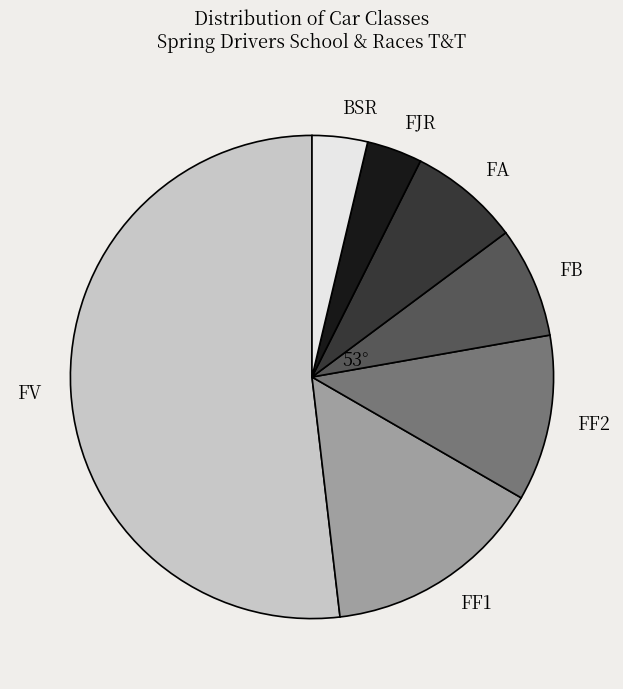

What is the ratio of the value at FF2 to the value at FA?

1.5